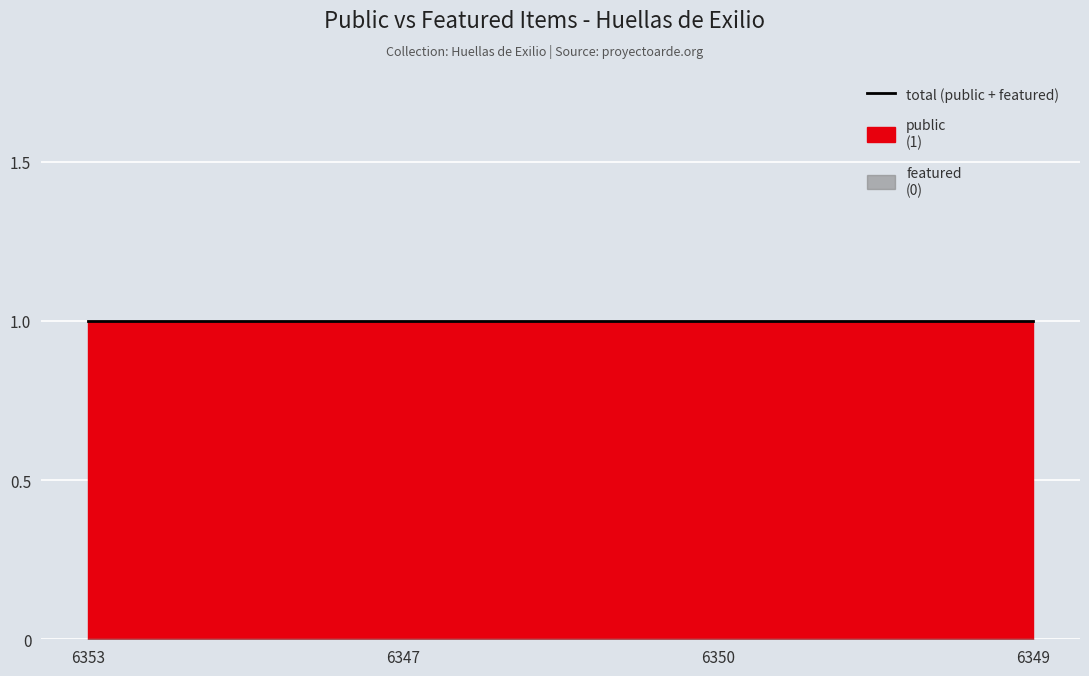

The value of public at 6349 is 0. True or false?

False